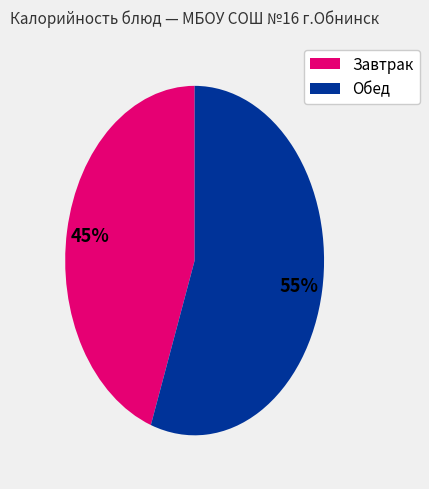

Does any single category account for the majority?

Yes